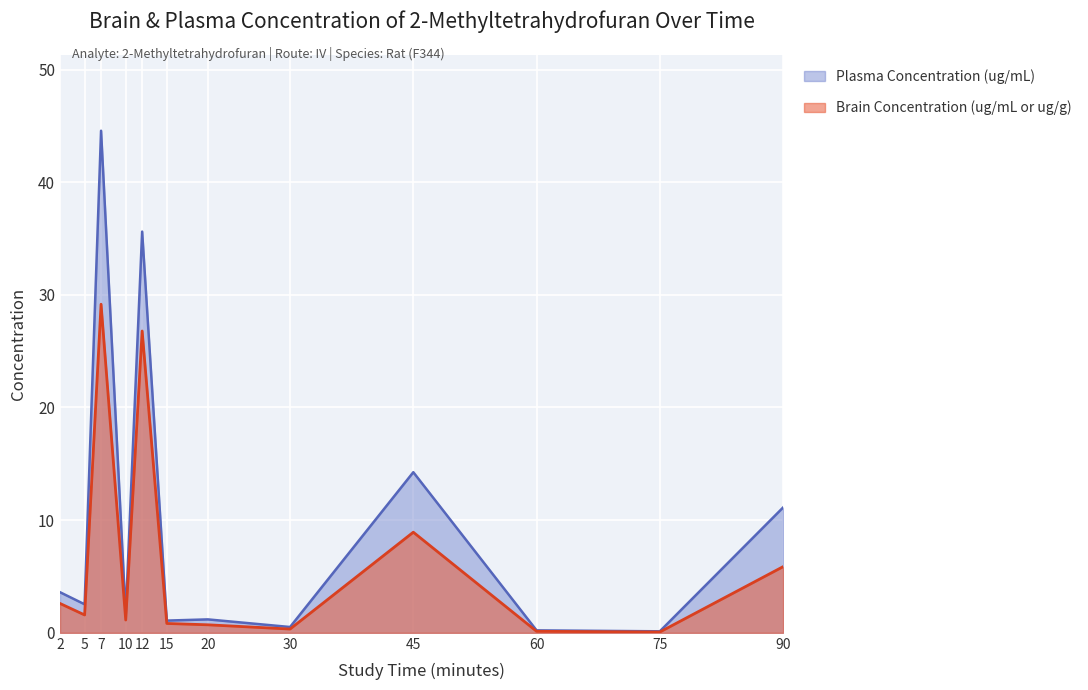

List the series in order of their overall mean, lowest first.

Brain Concentration (ug/mL or ug/g), Plasma Concentration (ug/mL)